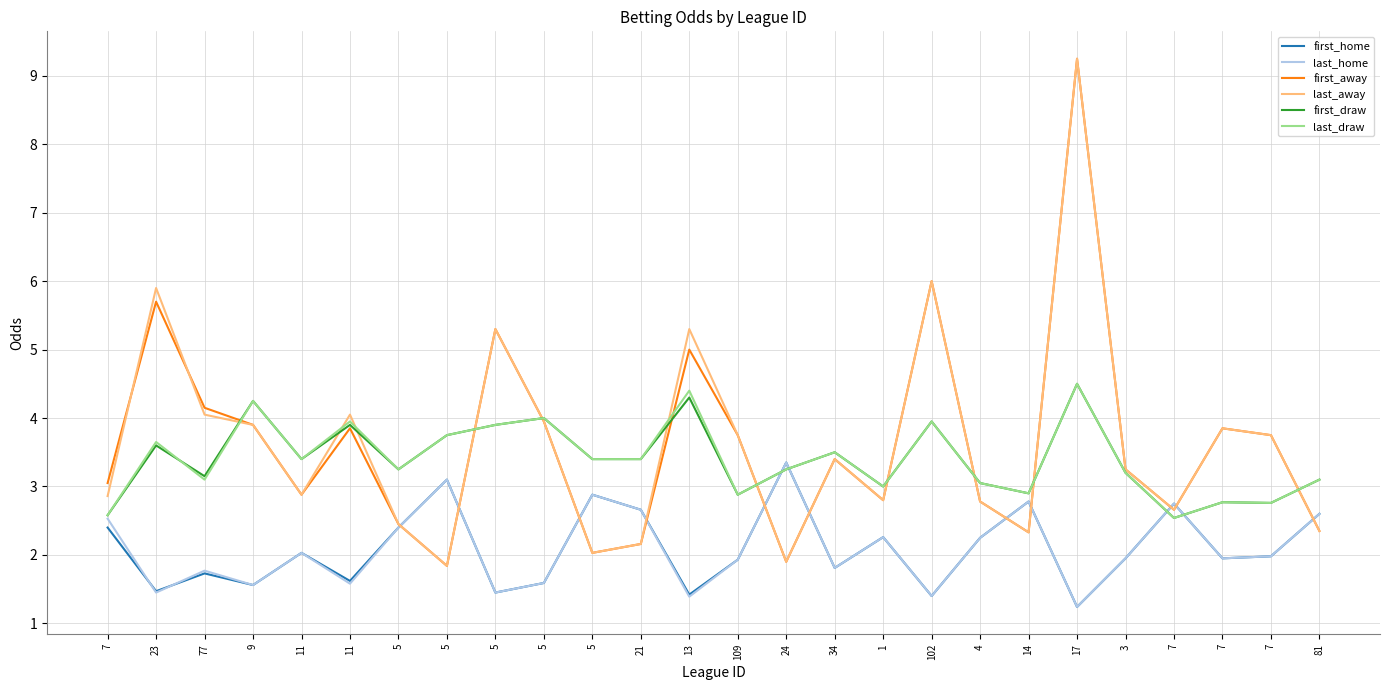

Between which two adjacent categories do first_home and first_draw first intersect?

109 and 24